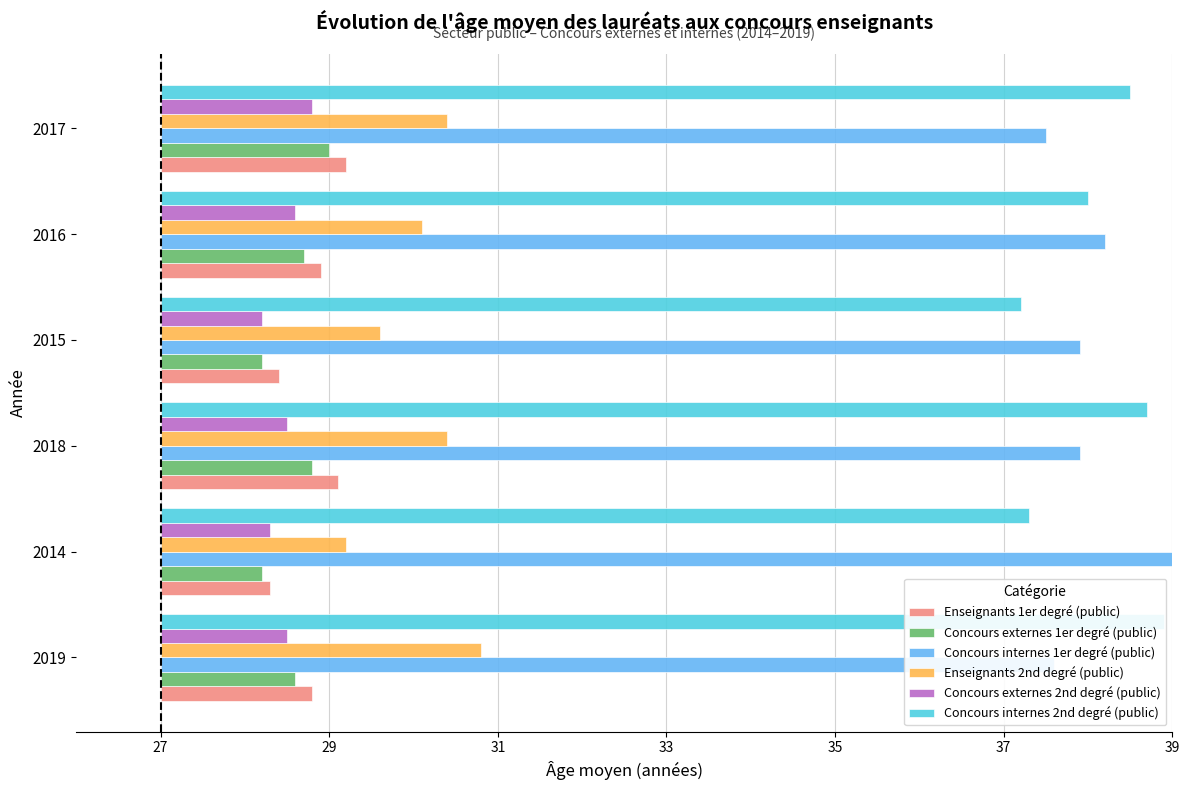

Reading right to left, list all the values displayed in this chart.

Enseignants 1er degré (public): 2.2	1.9	1.4	2.1	1.3	1.8
Concours externes 1er degré (public): 2.0	1.7	1.2	1.8	1.2	1.6
Concours internes 1er degré (public): 10.5	11.2	10.9	10.9	12.0	10.6
Enseignants 2nd degré (public): 3.4	3.1	2.6	3.4	2.2	3.8
Concours externes 2nd degré (public): 1.8	1.6	1.2	1.5	1.3	1.5
Concours internes 2nd degré (public): 11.5	11.0	10.2	11.7	10.3	11.9